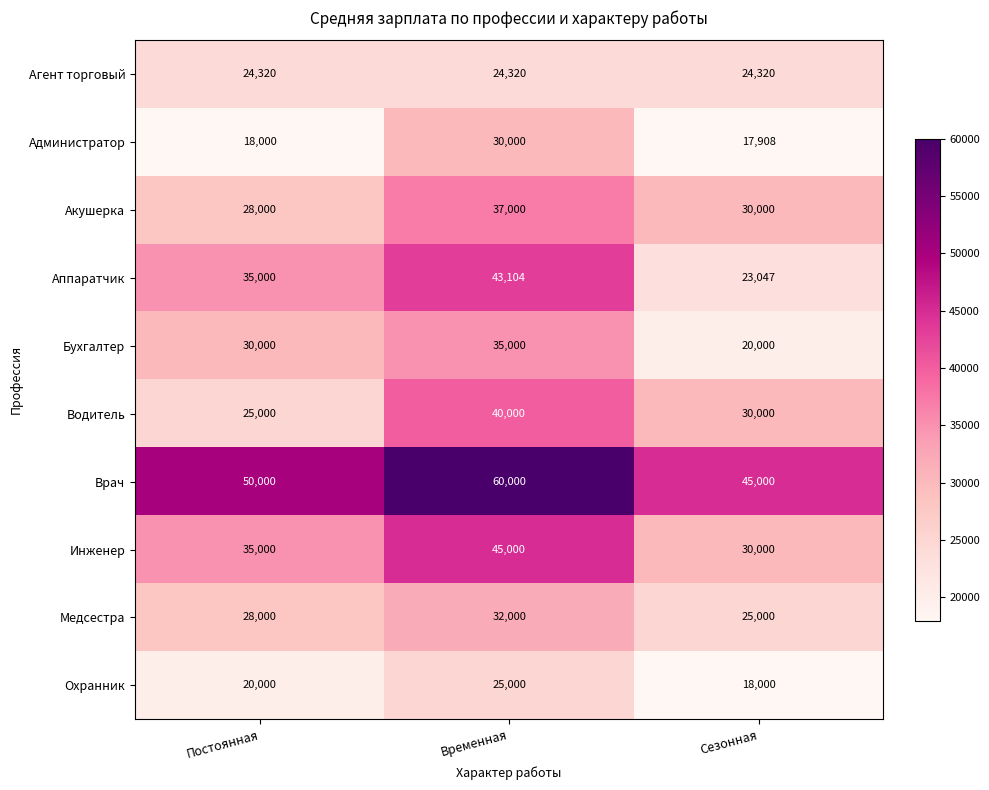

Which series has the widest spread of values?

Аппаратчик